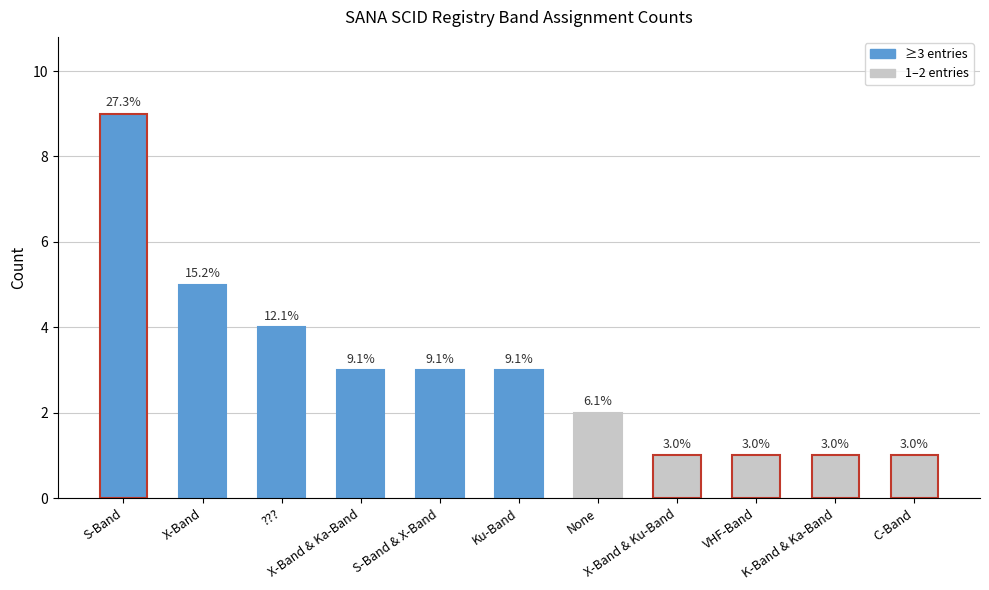

What is the label of the 5th bar from the right?

None